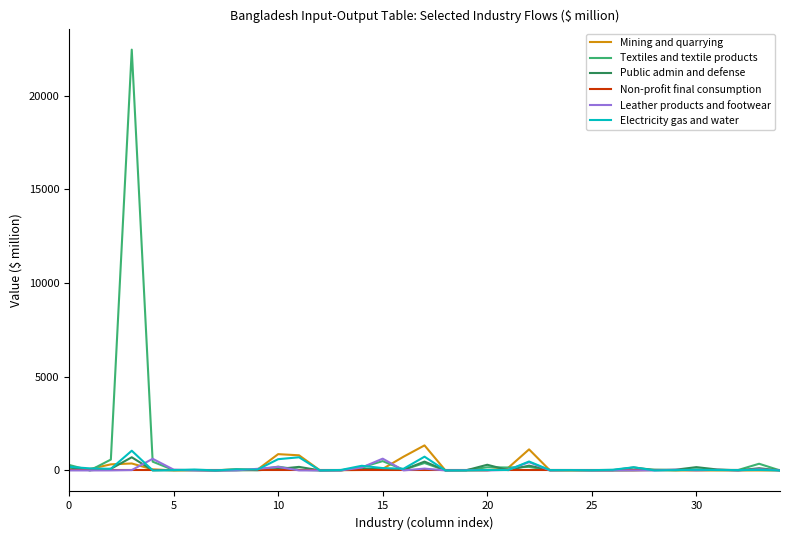

Which series has the largest range (max minus min)?

Textiles and textile products